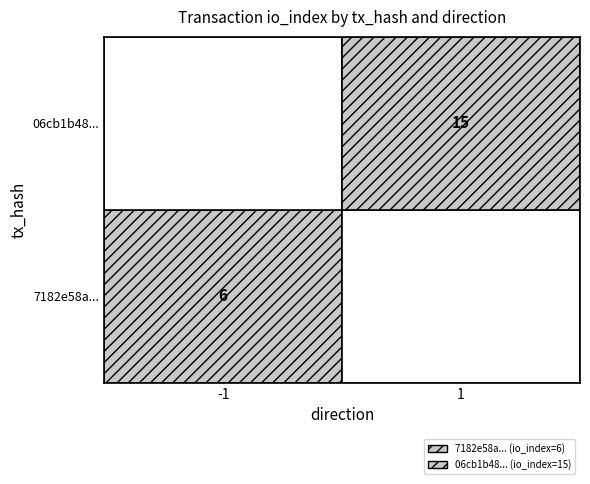

Between 0 and 1, which is larger?

1